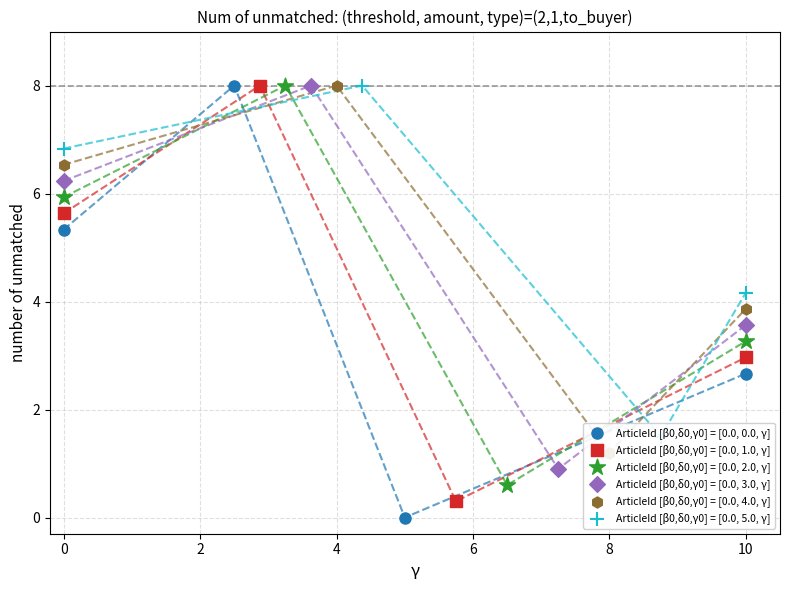

Is the value of ArticleId [β0,δ0,γ0] = [0.0, 2.0, γ] at 0 greater than the value of ArticleId [β0,δ0,γ0] = [0.0, 5.0, γ] at 0?

No